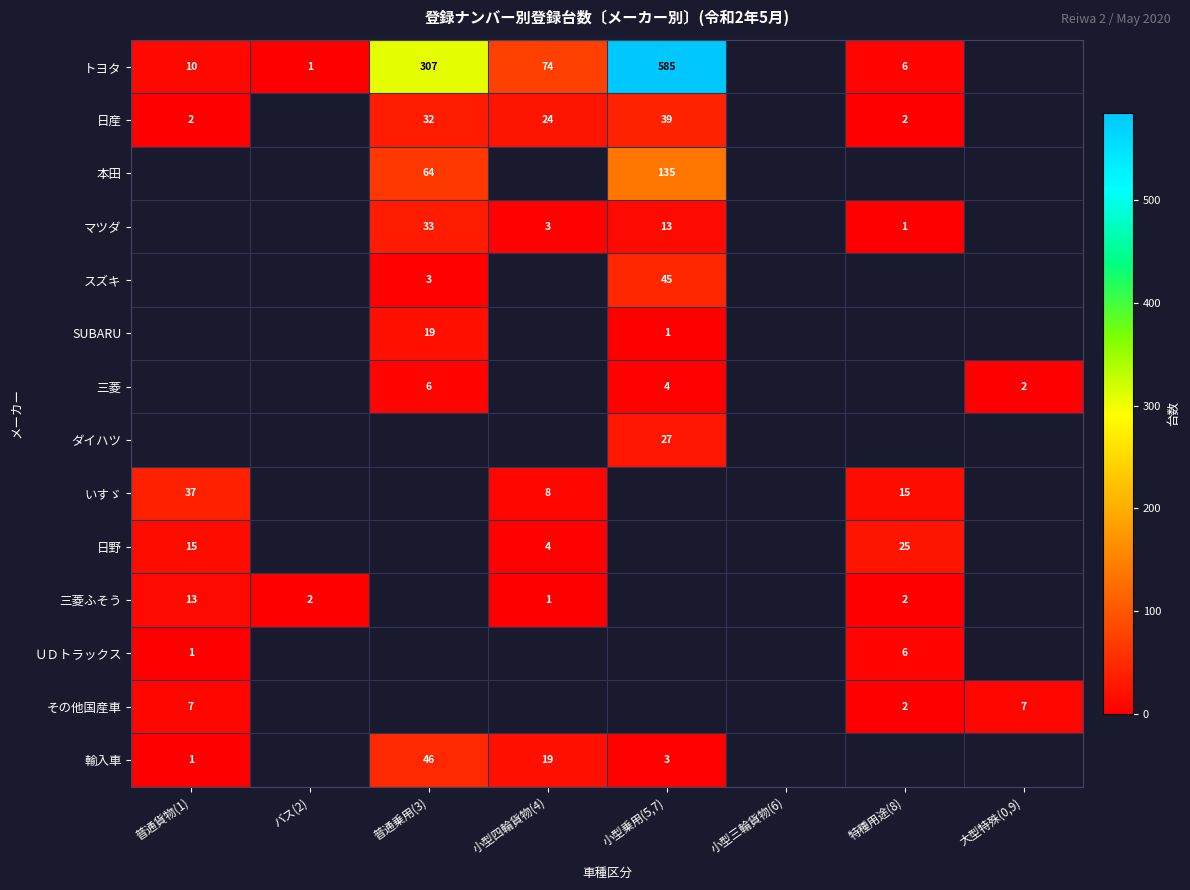

The SUBARU series shows 0 at 小型乗用(5,7). True or false?

False